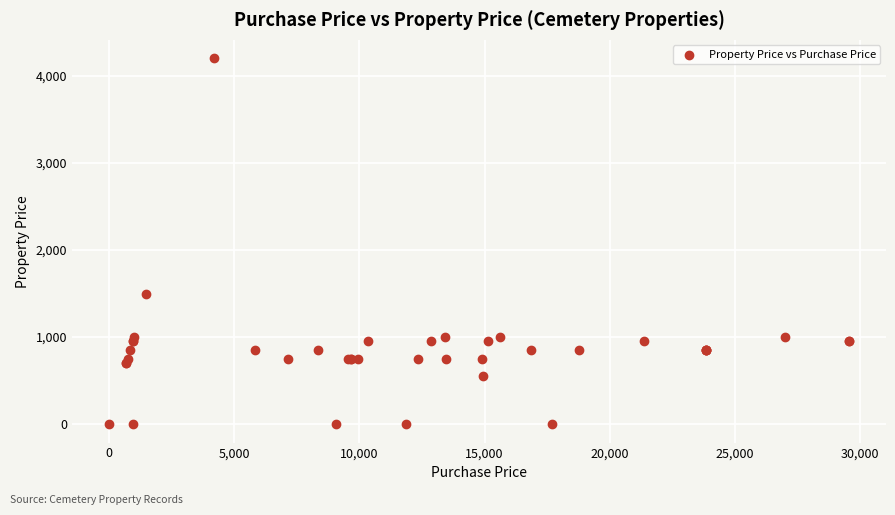

What Y value in the scatter plot is closest to 2100?

1500